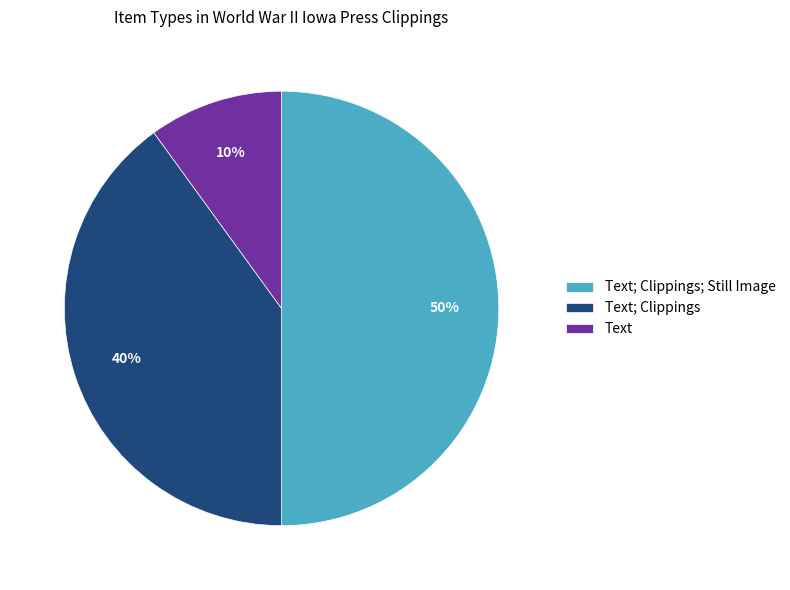

The Text; Clippings slice represents 1% of the pie. True or false?

False